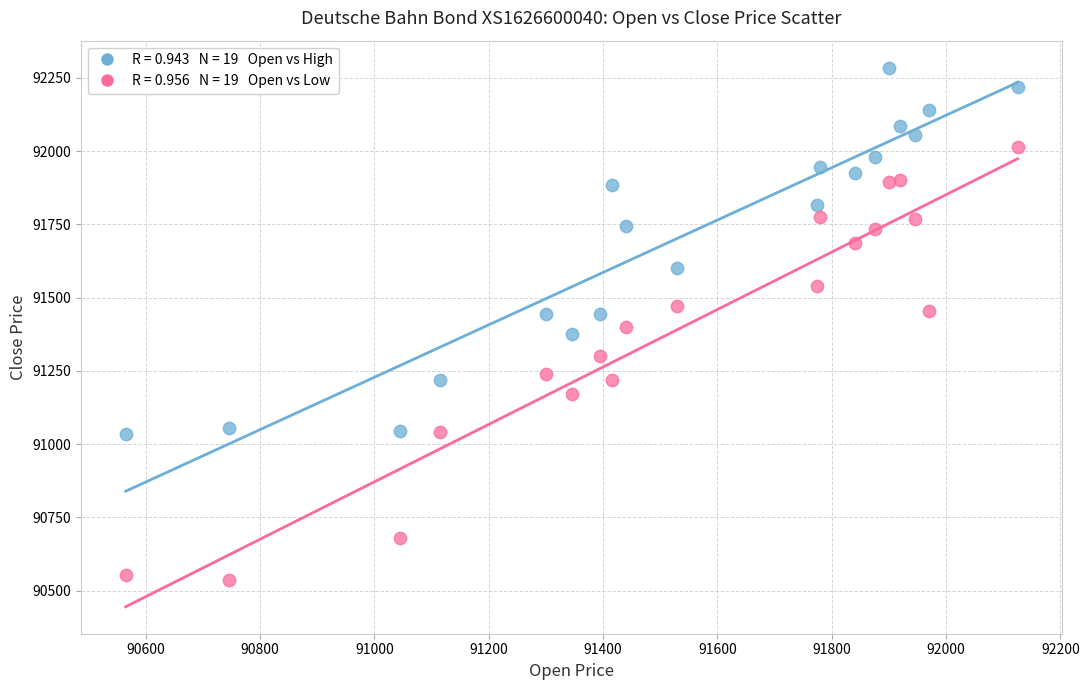

Across all data points, what is the range of X values (max minus min)?

1560